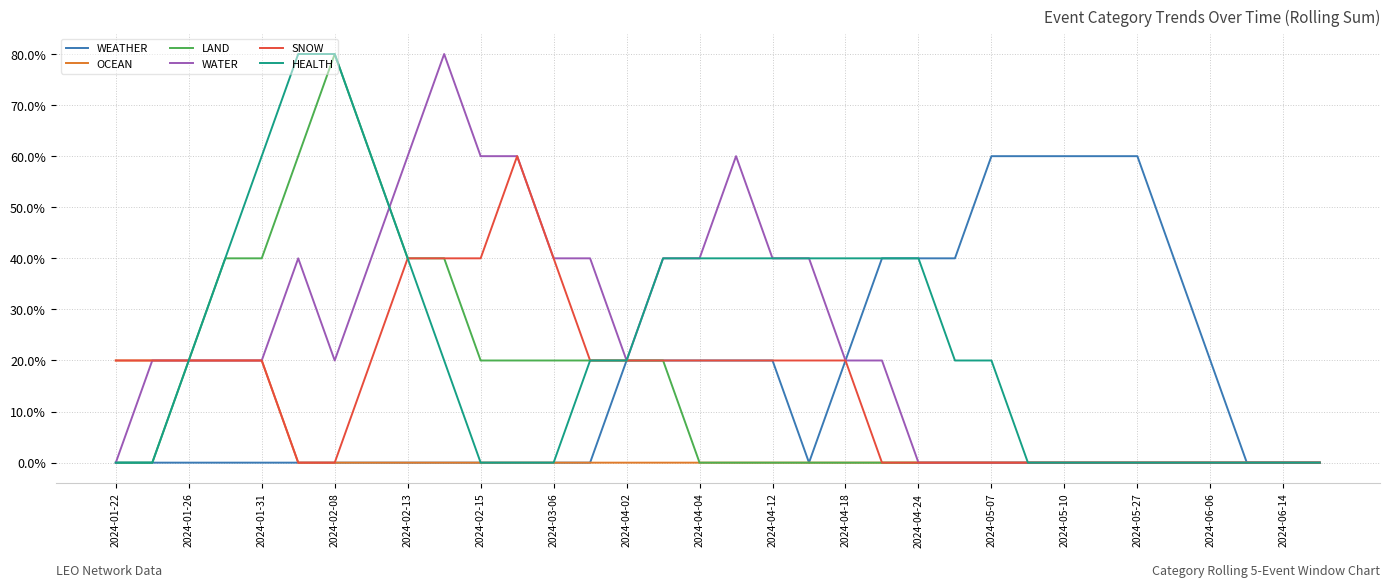

What is the greatest value displayed?

80